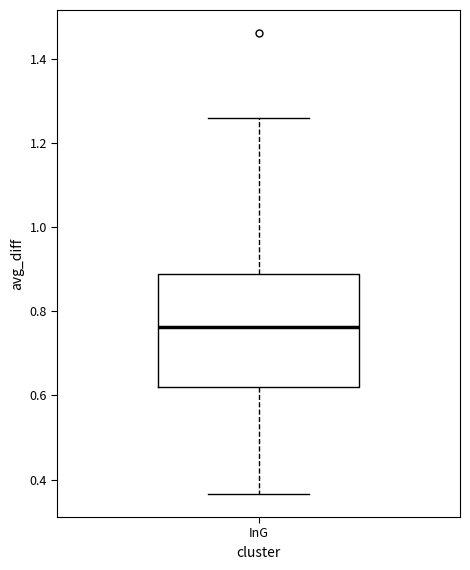

Where is the upper edge of the box for InG on the y-axis? The values are not printed on the chart, so give them approximately, as read against the axis.

0.88